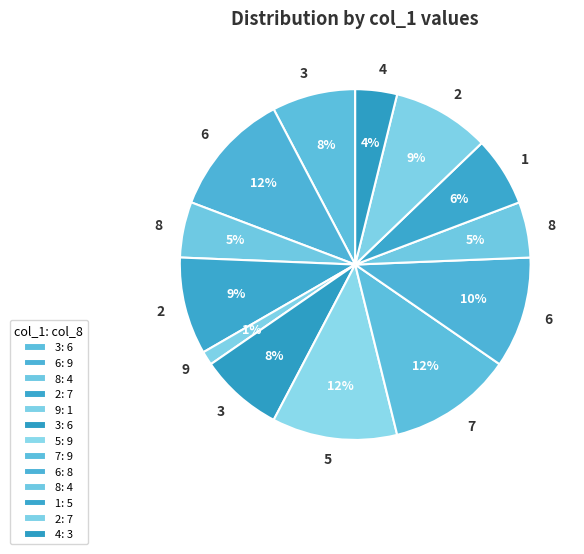

How many segments does this pie chart have?

13